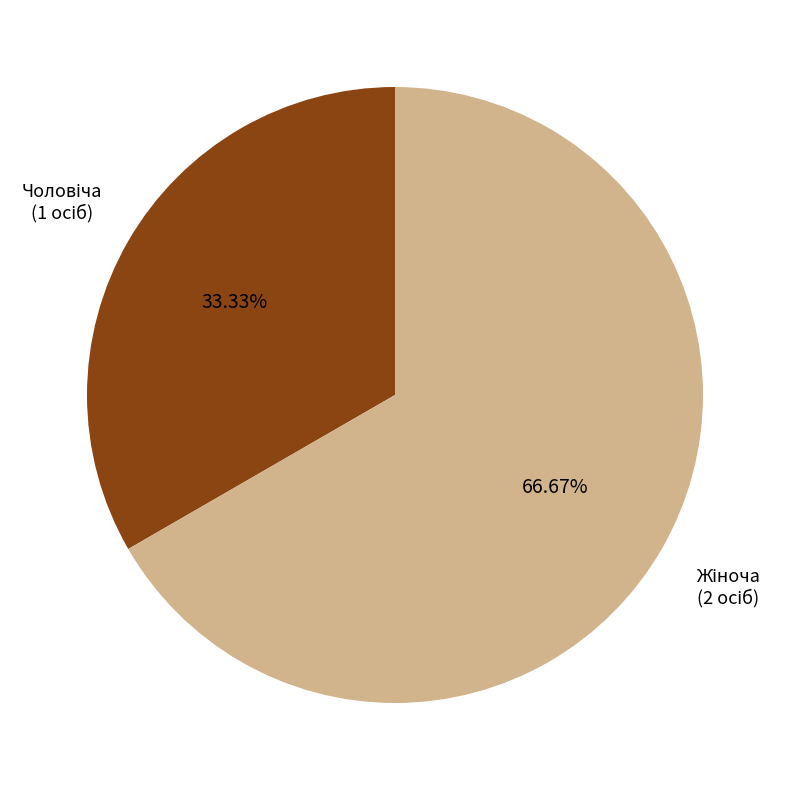

Is there a majority slice in this chart?

Yes